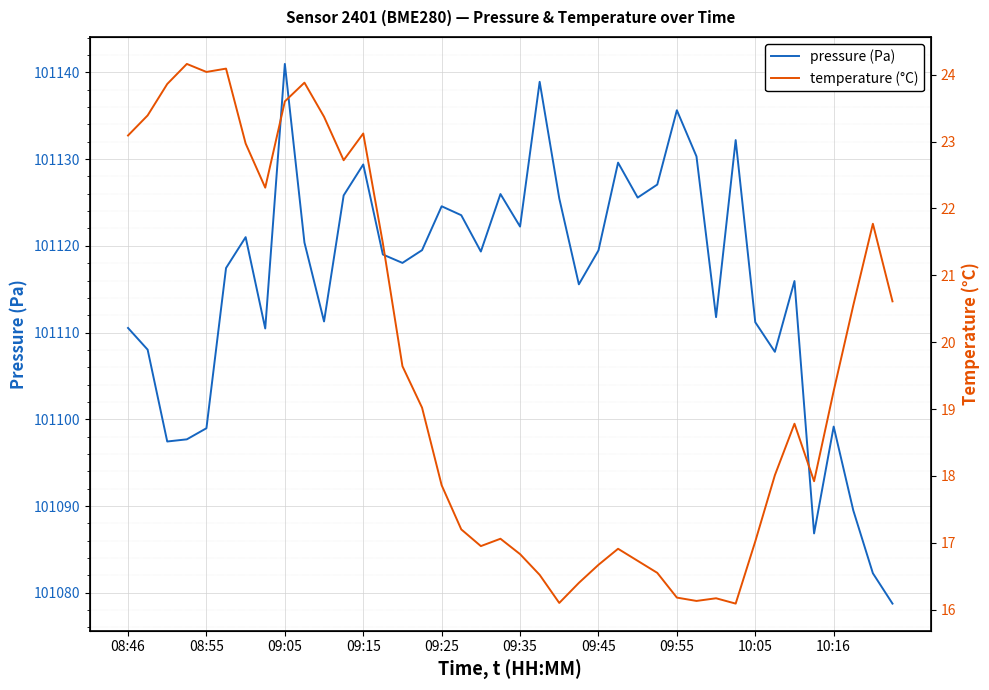

True or false: pressure (Pa) and temperature (°C) cross at least once.

False